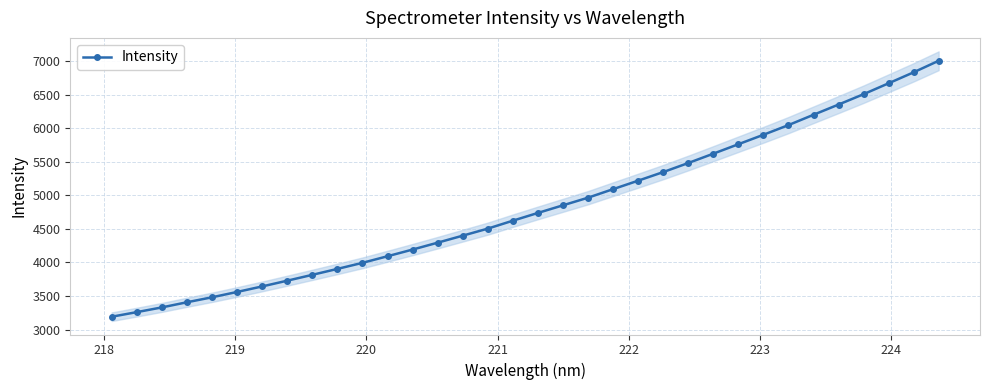

What is the value of the Intensity point at the 22nd from the left?

5219.5